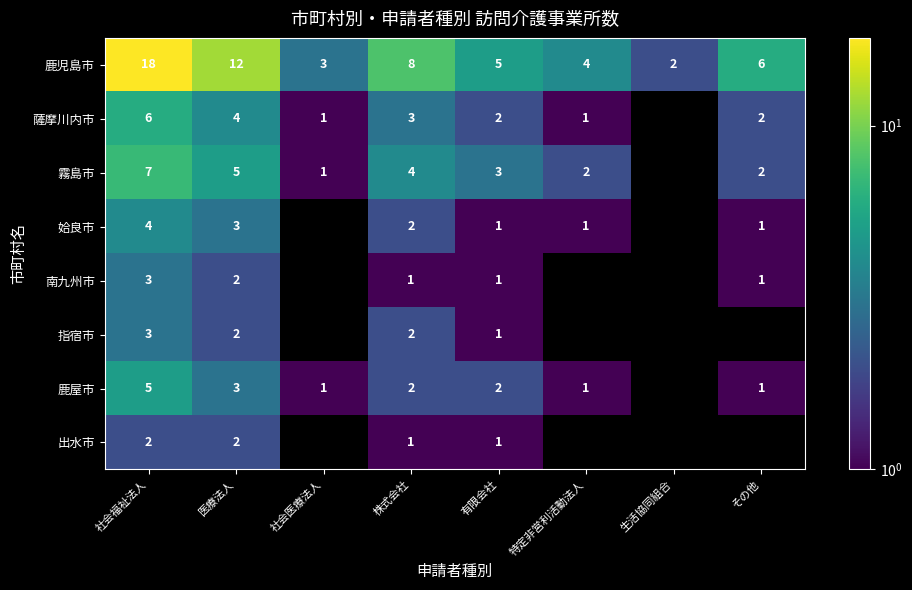

Is it true that 姶良市 equals 2 at その他?

False